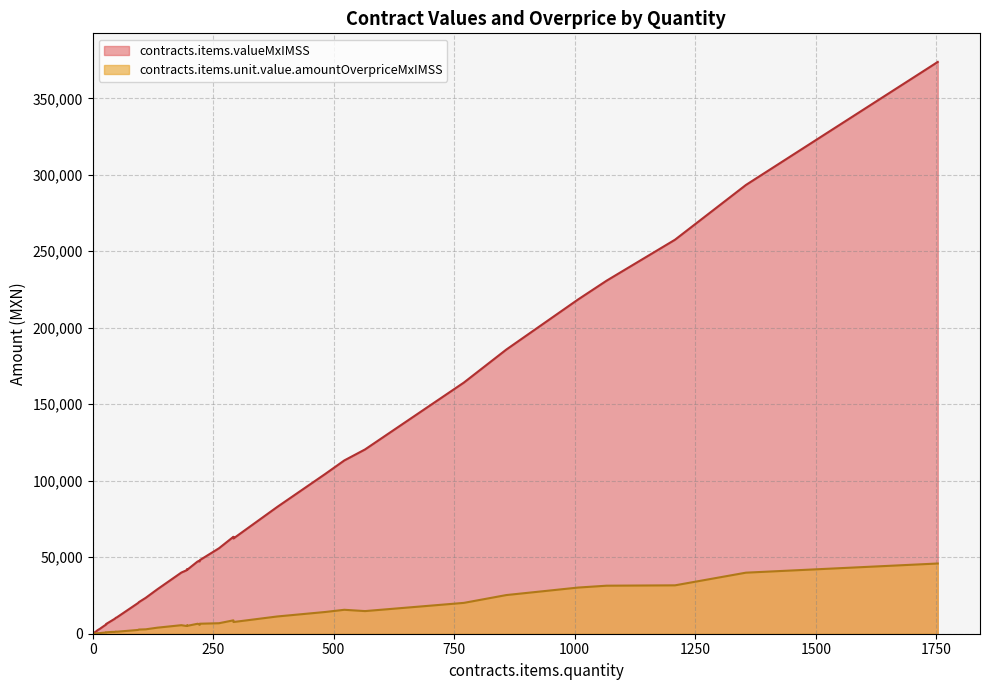

Which label corresponds to the largest value in the chart?

1753